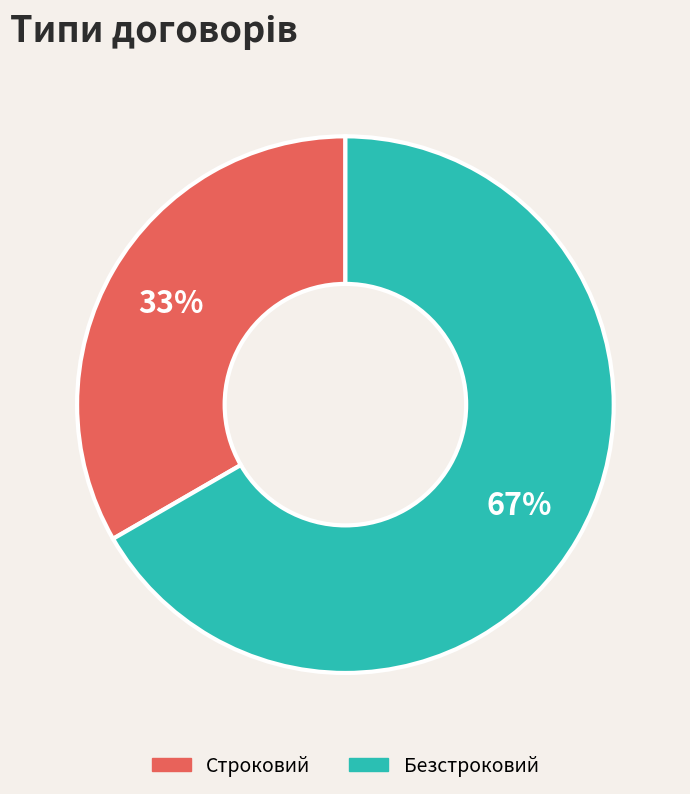

To the nearest percent, what portion does Строковий represent?

33%